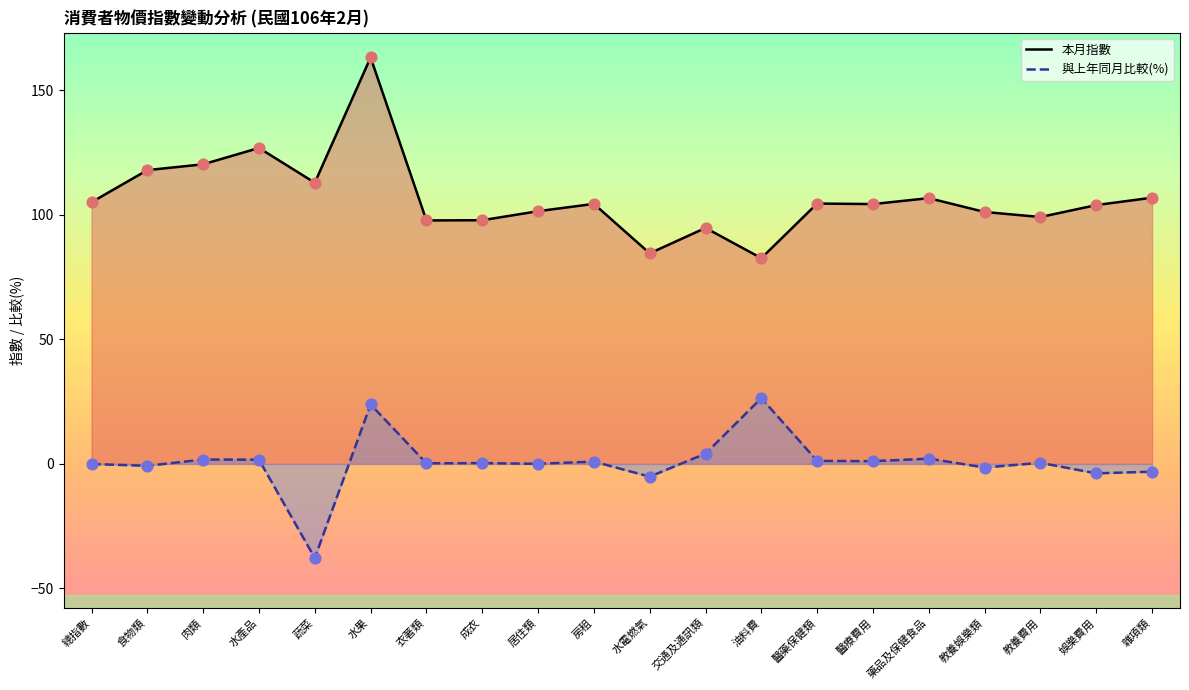

Which series reaches the minimum Y coordinate?

與上年同月比較(%)